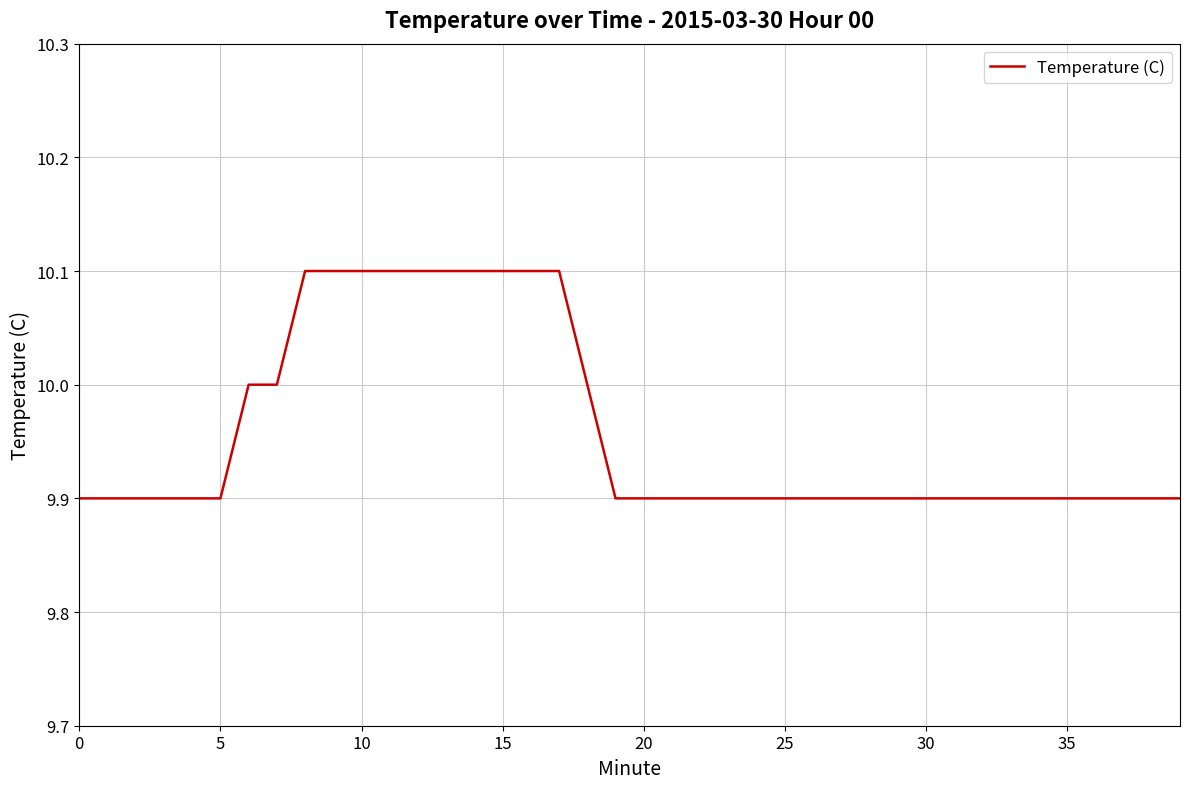

What is the minimum value shown in the chart?

9.9